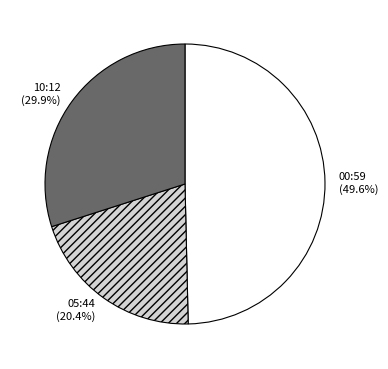

Between 10:12 and 05:44, which is larger?

10:12